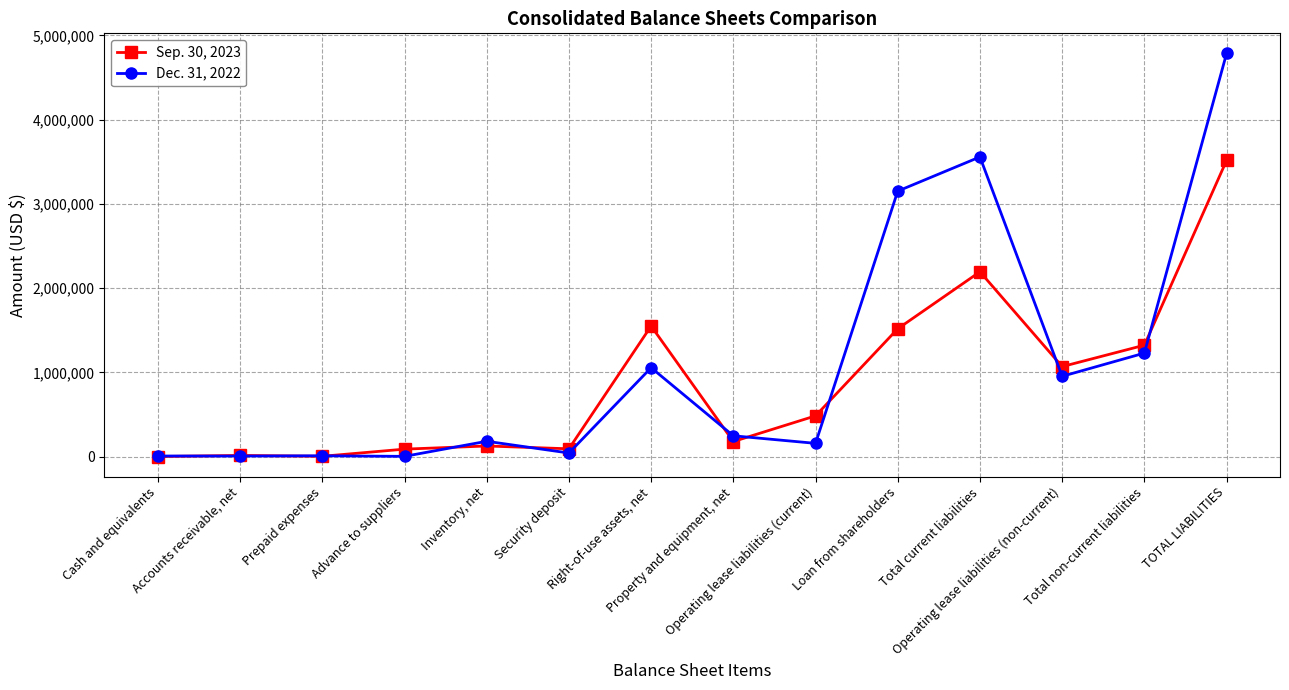

Where is Dec. 31, 2022 nearest to the value 2394063?

Loan from shareholders